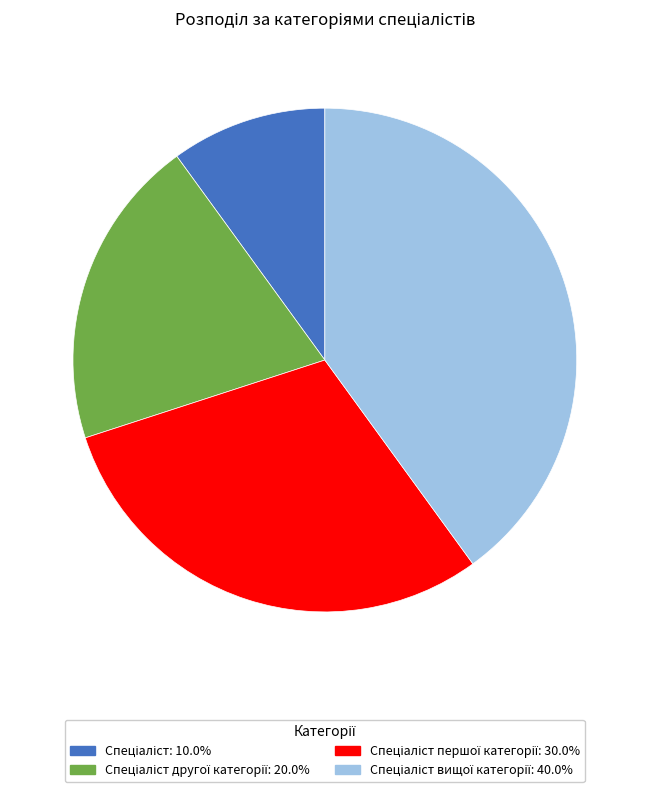

Is there any slice that represents more than half of the pie?

No